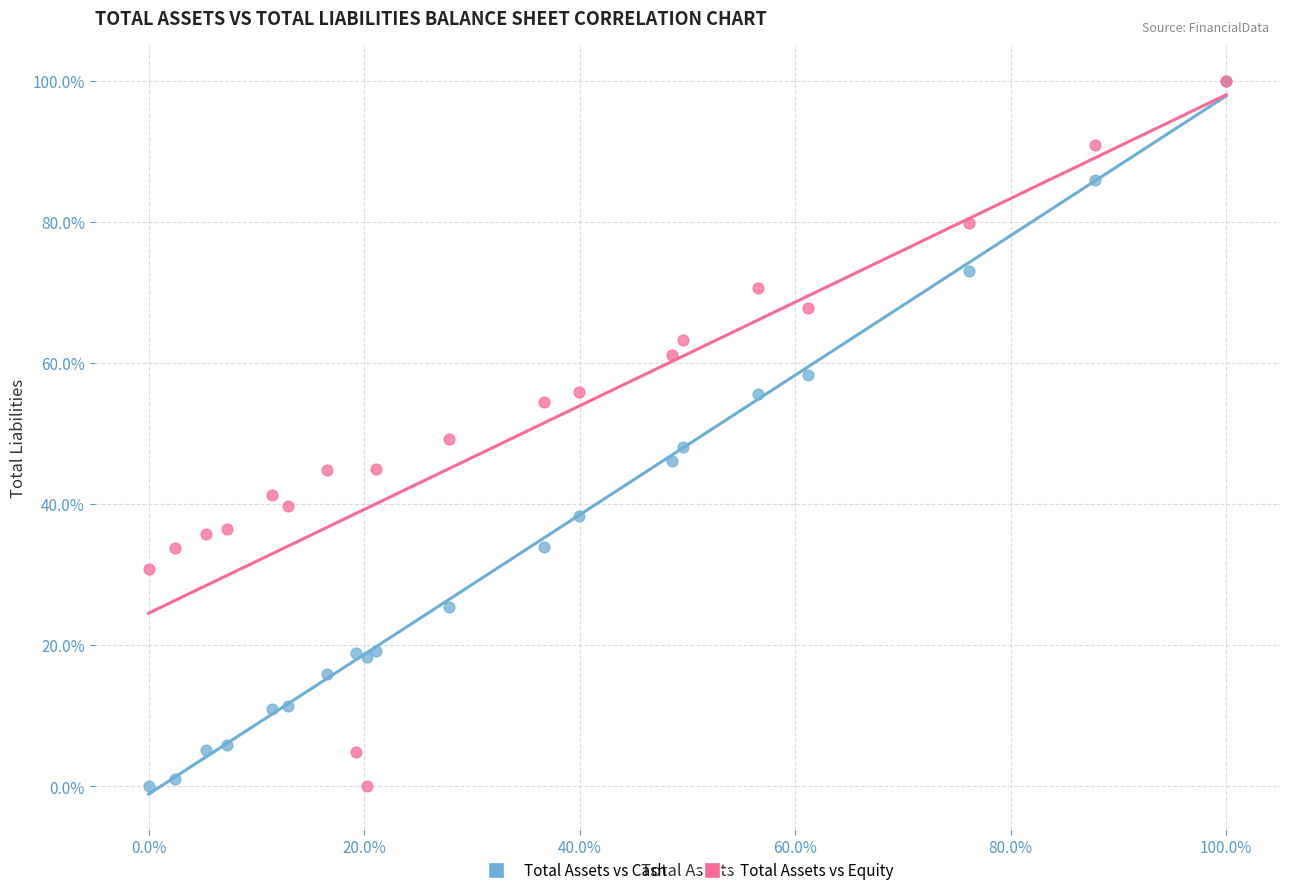

What are all the series names shown in the legend?

Total Assets vs Cash, Total Assets vs Equity